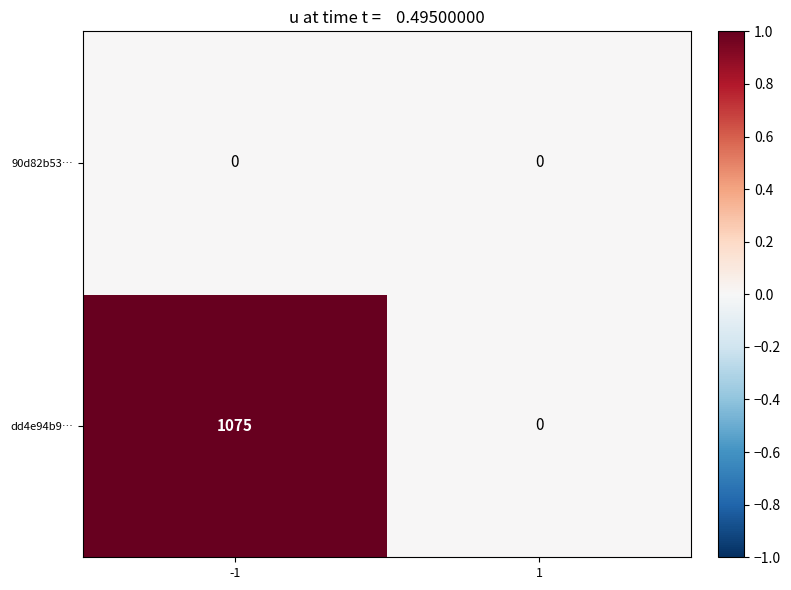

What is the greatest value displayed?

1075